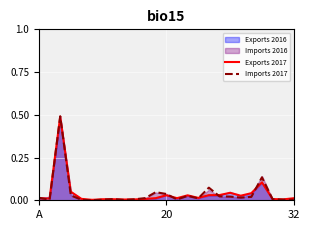

What is the sum of all Exports 2017 values?

1.0